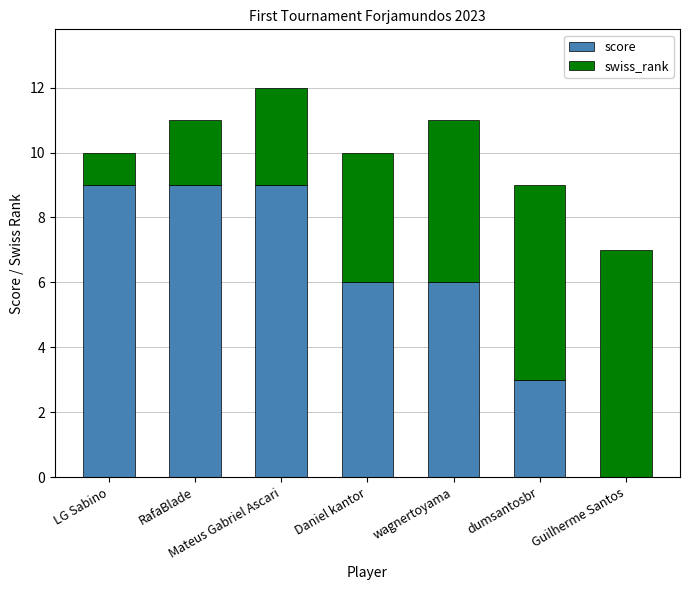

What is the sum of the score values at dumsantosbr and wagnertoyama?

9